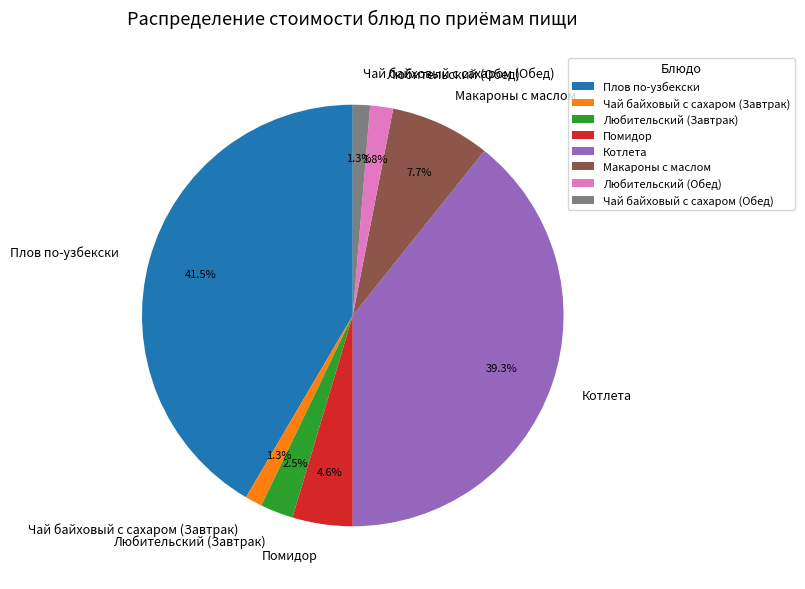

What is the total percentage of Чай байховый с сахаром (Завтрак) and Любительский (Завтрак)?

3.8%